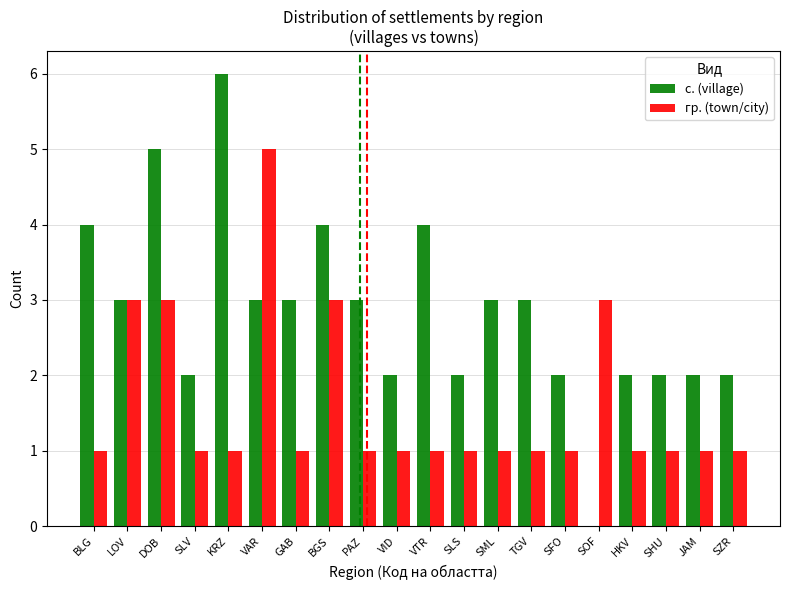

Is the value of с. (village) at GAB greater than the value of гр. (town/city) at HKV?

Yes